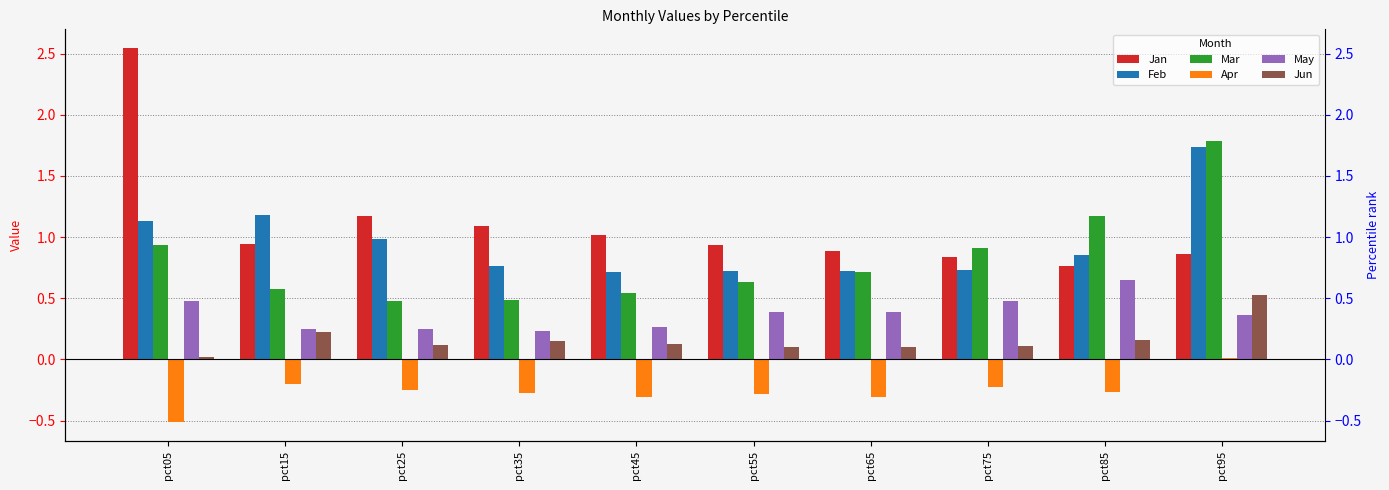

Reading left to right, list all the values displayed in this chart.

Jan: 2.5	0.9	1.2	1.1	1.0	0.9	0.9	0.8	0.8	0.9
Feb: 1.1	1.2	1.0	0.8	0.7	0.7	0.7	0.7	0.9	1.7
Mar: 0.9	0.6	0.5	0.5	0.5	0.6	0.7	0.9	1.2	1.8
Apr: -0.5	-0.2	-0.2	-0.3	-0.3	-0.3	-0.3	-0.2	-0.3	0.0
May: 0.5	0.2	0.2	0.2	0.3	0.4	0.4	0.5	0.7	0.4
Jun: 0.0	0.2	0.1	0.1	0.1	0.1	0.1	0.1	0.2	0.5